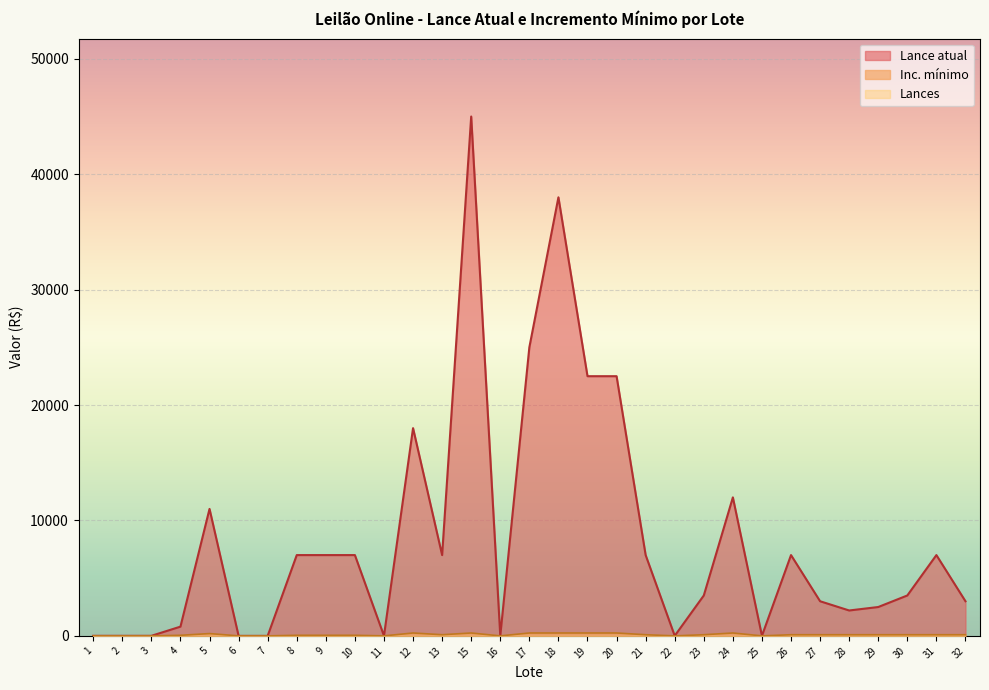

The Inc. mínimo series shows 100.0 at 30. True or false?

True